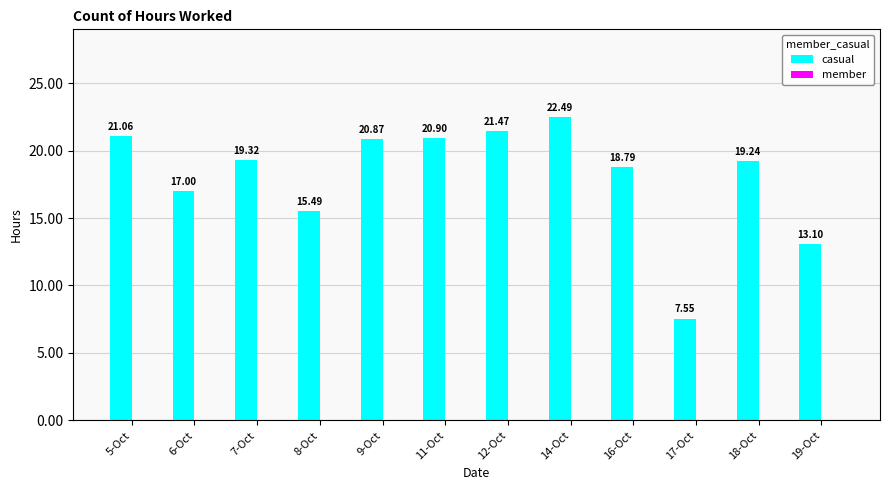

Rank the categories by value from highest to lowest.

14-Oct, 12-Oct, 5-Oct, 11-Oct, 9-Oct, 7-Oct, 18-Oct, 16-Oct, 6-Oct, 8-Oct, 19-Oct, 17-Oct